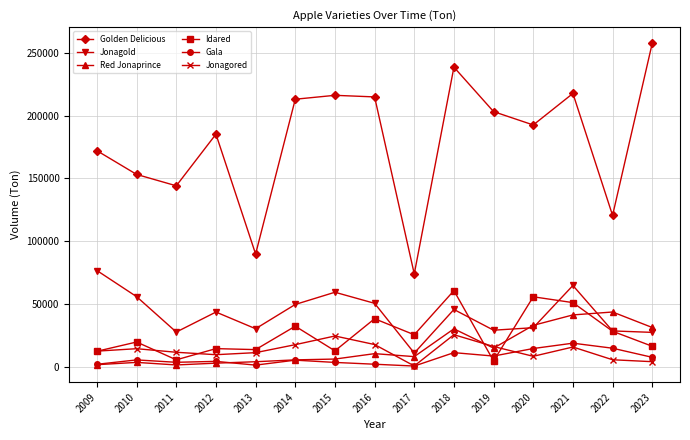

What value does the Golden Delicious series have at 2018, to the nearest 10?

238670